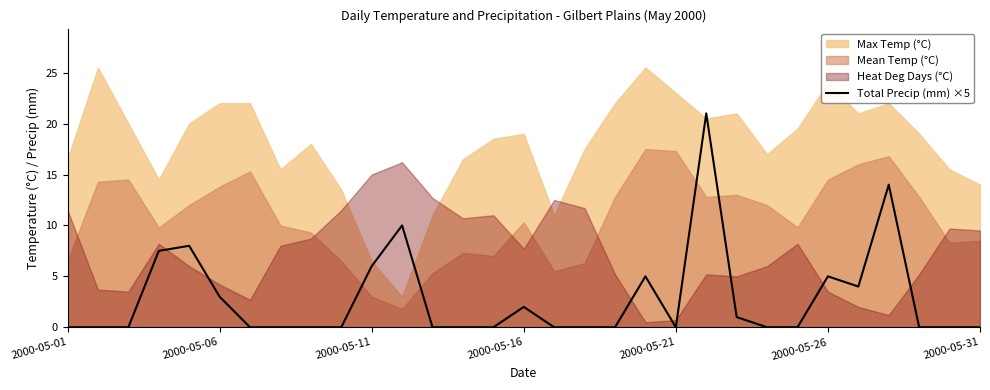

How many data points does each series have?

31